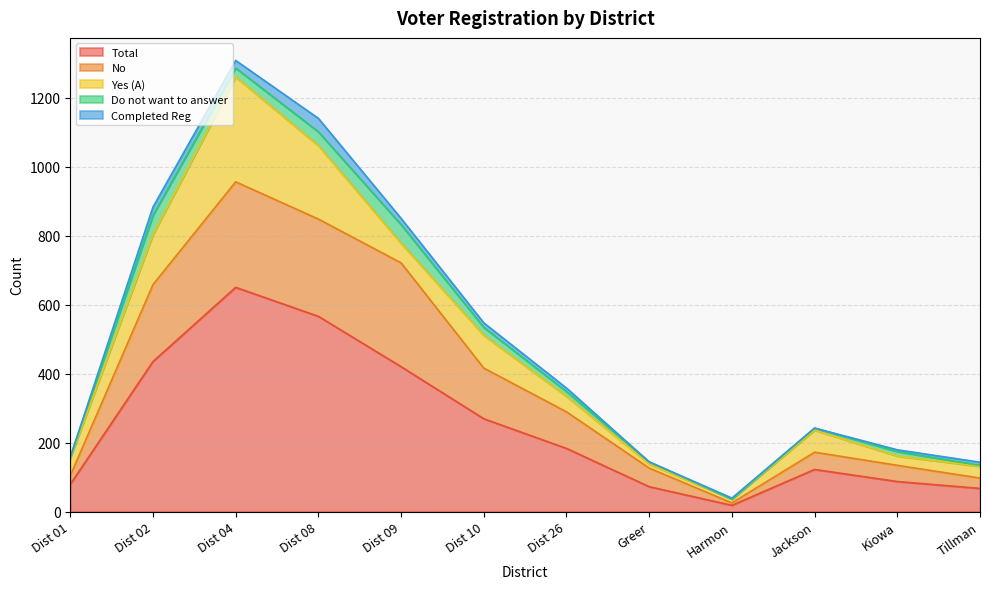

What is the sum of all Yes (A) values?

1058